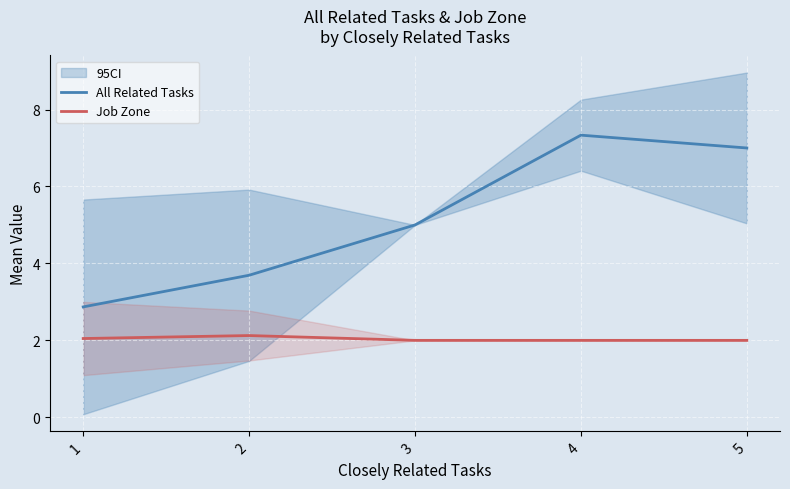

Between 4 and 5, which series saw the biggest shift?

All Related Tasks